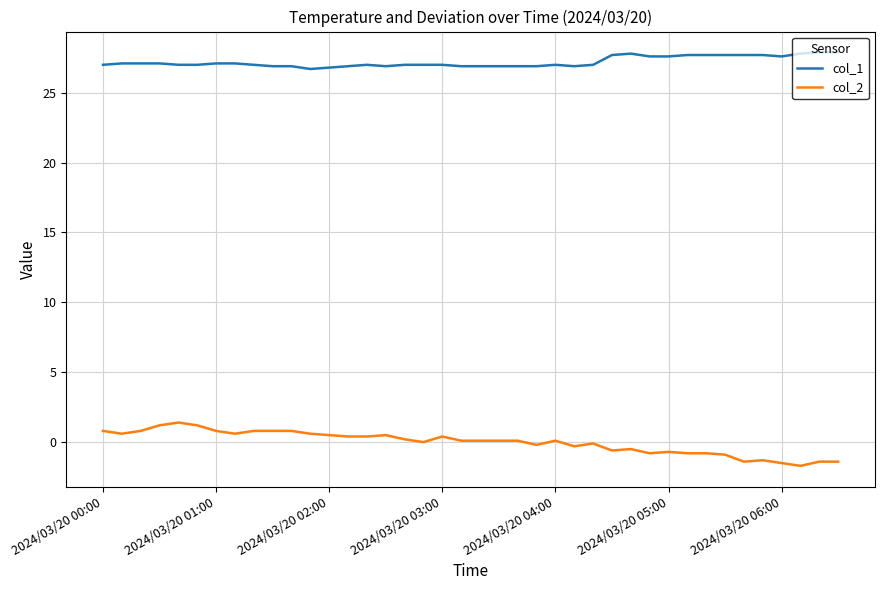

True or false: col_2 and col_1 intersect in this chart.

False